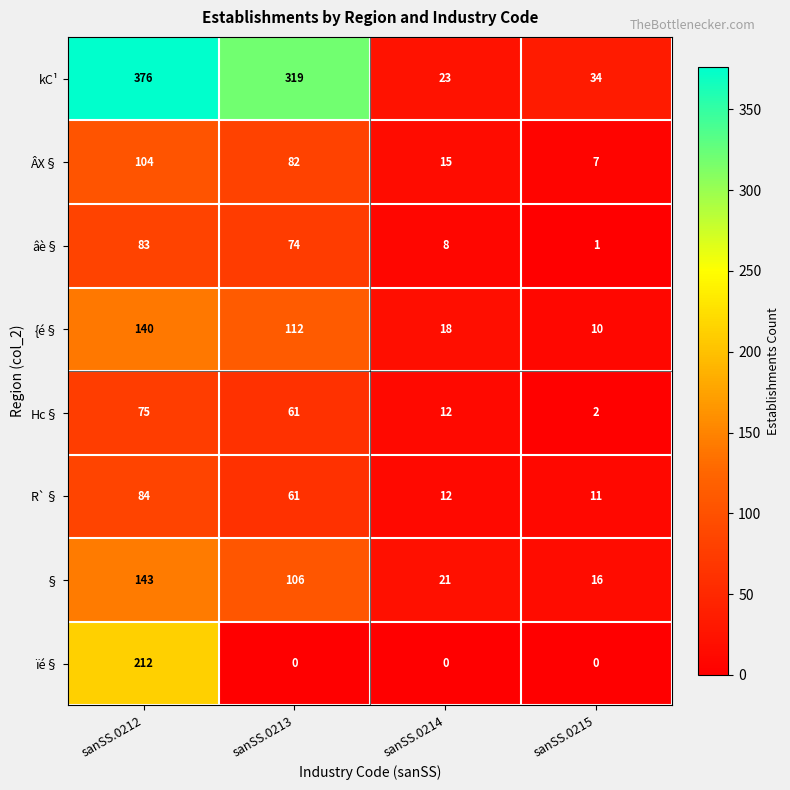

Count the number of data series in this chart.

8